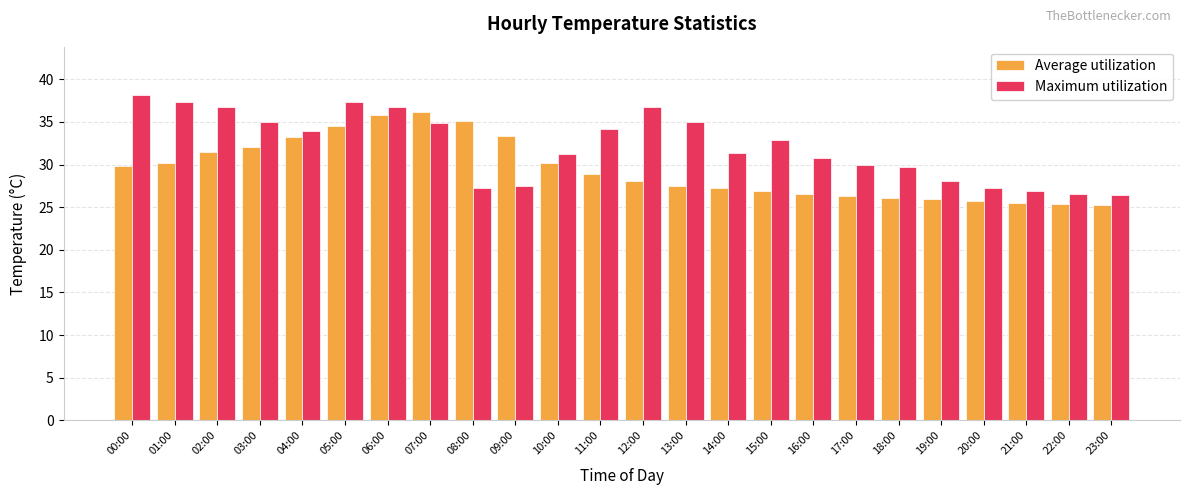

What is the minimum value shown in the chart?

25.3